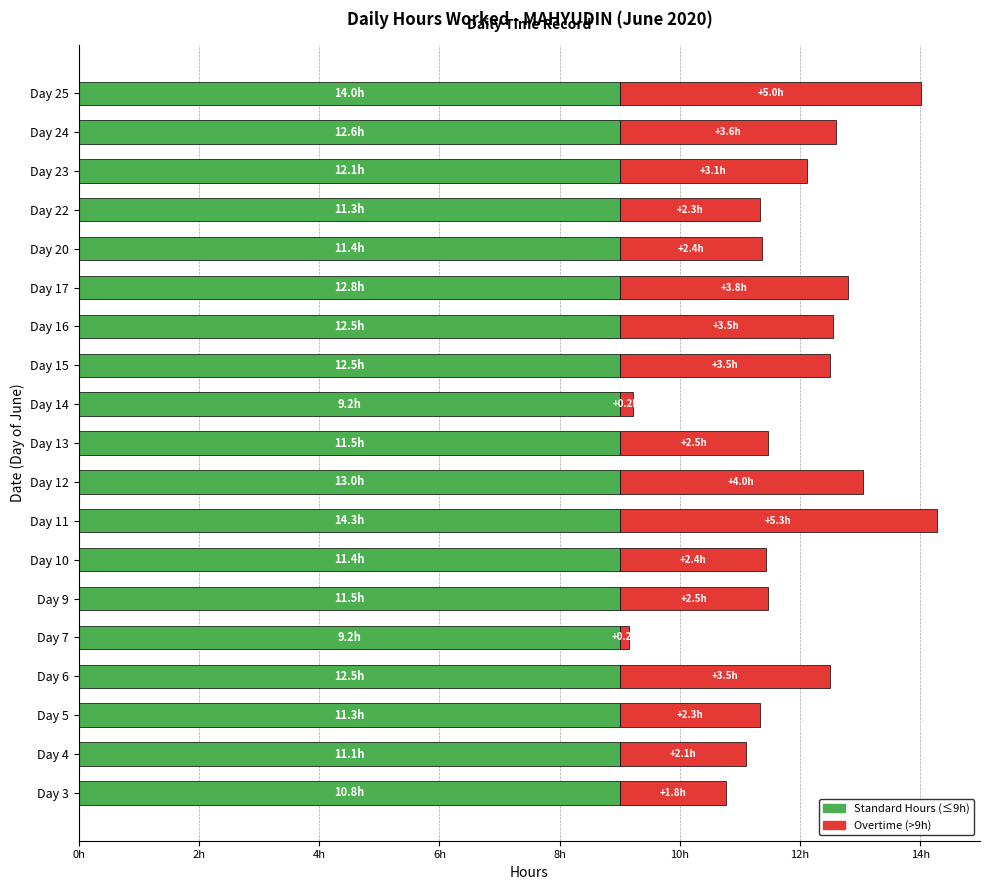

What are all the series names shown in the legend?

Standard Hours (≤9h), Overtime (>9h)